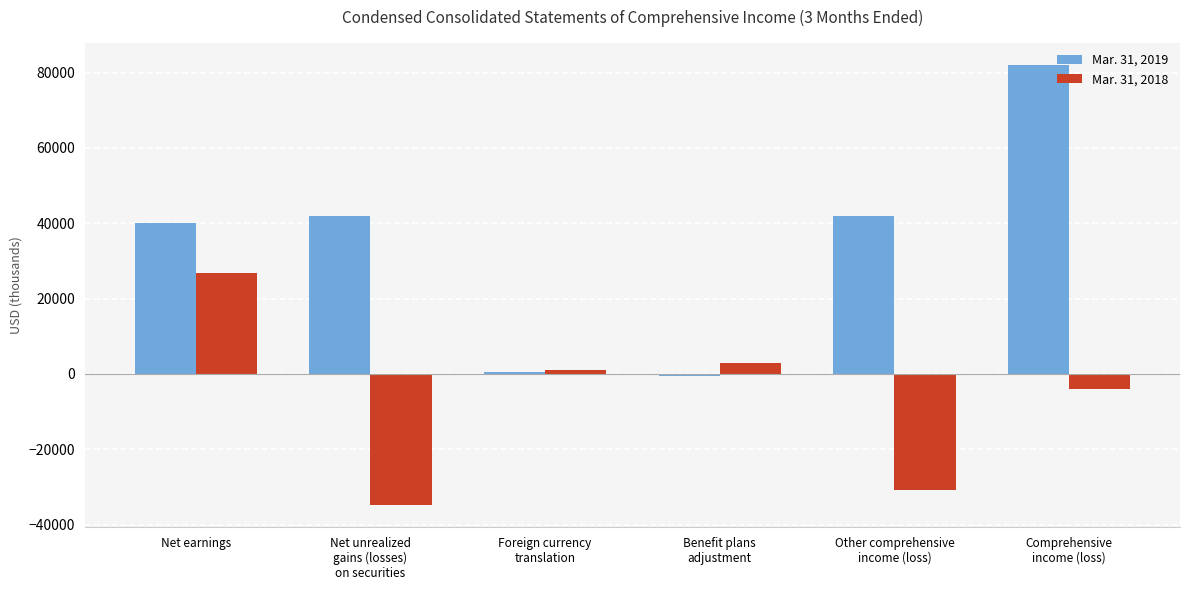

What is the average value of the Mar. 31, 2019 series?

34362